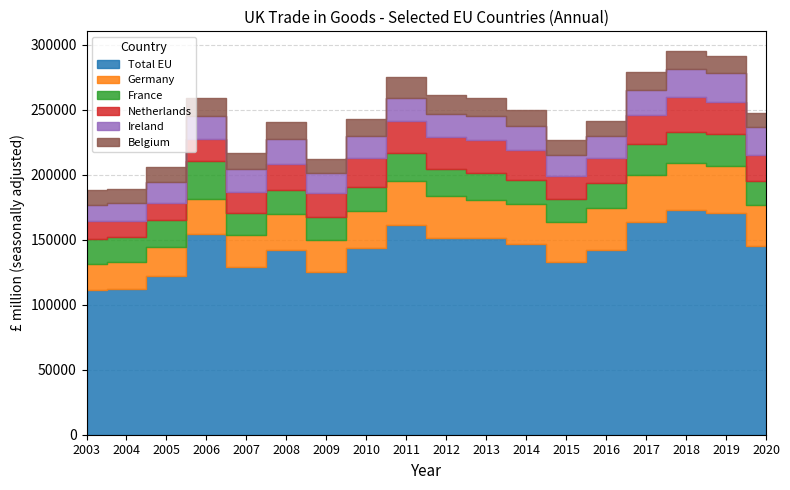

The value of Total EU at 2009 is 179021. True or false?

False